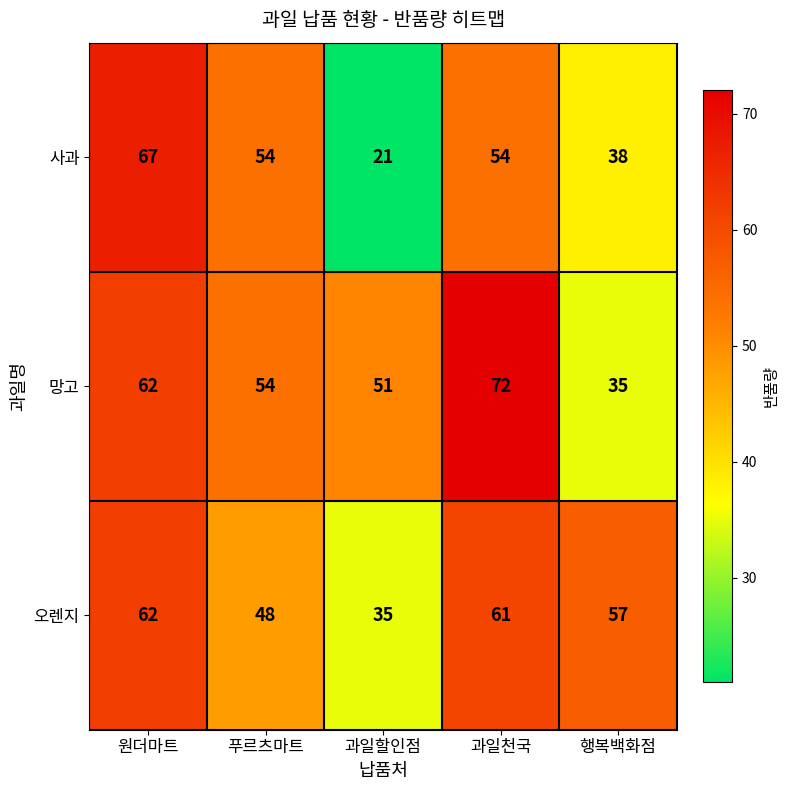

What is the maximum value for 사과?

67